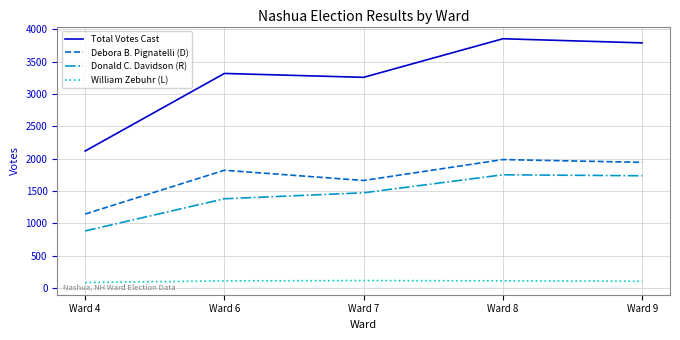

Is the value of Donald C. Davidson (R) at Ward 7 greater than the value of Total Votes Cast at Ward 6?

No